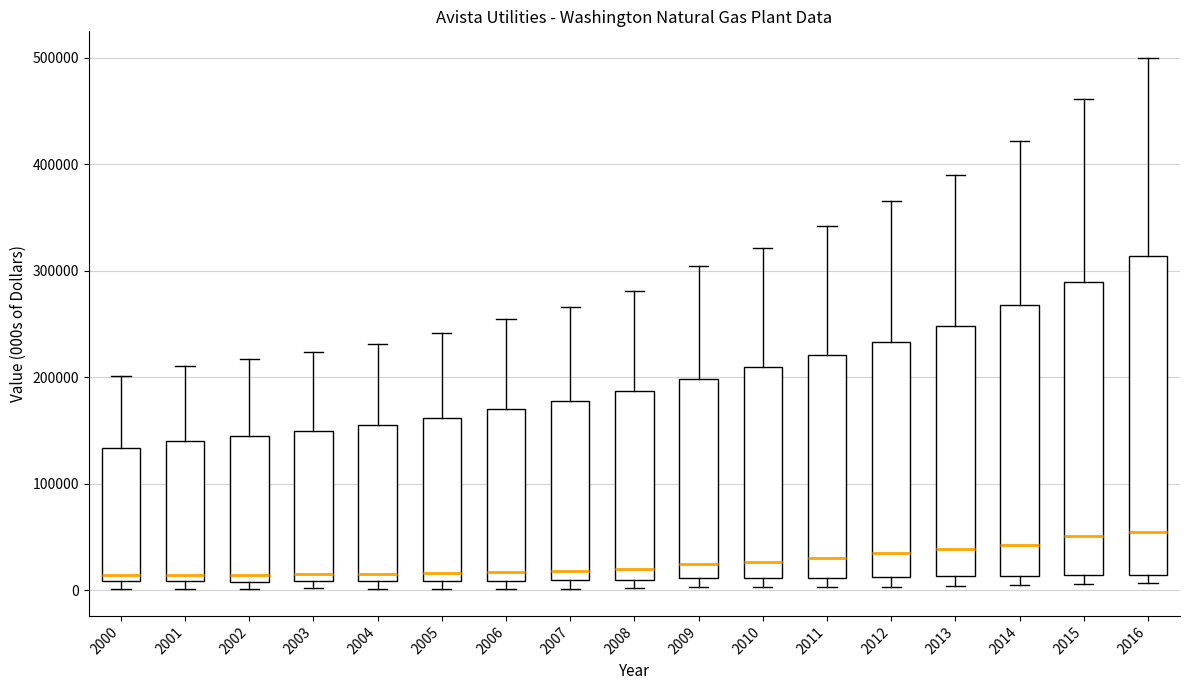

Reading left to right, transcribe this box plot: for each box, give where its median line is, the range the box spans, and where its two whiskers end, as read against the y-axis. The values are not printed on the chart, so give them approximately, as read against the axis.

2000: median 10000 (just above the box's lower edge), box 10000 to 130000, whiskers 0 to 200000
2001: median 10000 (just above the box's lower edge), box 10000 to 140000, whiskers 0 to 210000
2002: median 10000 (just above the box's lower edge), box 10000 to 140000, whiskers 0 to 220000
2003: median 10000 (just above the box's lower edge), box 10000 to 150000, whiskers 0 to 220000
2004: median 20000, box 10000 to 160000, whiskers 0 to 230000
2005: median 20000, box 10000 to 160000, whiskers 0 to 240000
2006: median 20000, box 10000 to 170000, whiskers 0 to 250000
2007: median 20000, box 10000 to 180000, whiskers 0 to 270000
2008: median 20000, box 10000 to 190000, whiskers 0 to 280000
2009: median 20000, box 10000 to 200000, whiskers 0 to 300000
2010: median 30000, box 10000 to 210000, whiskers 0 to 320000
2011: median 30000, box 10000 to 220000, whiskers 0 to 340000
2012: median 30000, box 10000 to 230000, whiskers 0 to 370000
2013: median 40000, box 10000 to 250000, whiskers 0 to 390000
2014: median 40000, box 10000 to 270000, whiskers 0 to 420000
2015: median 50000, box 10000 to 290000, whiskers 10000 (just below the box's lower edge) to 460000
2016: median 50000, box 10000 to 310000, whiskers 10000 (just below the box's lower edge) to 500000